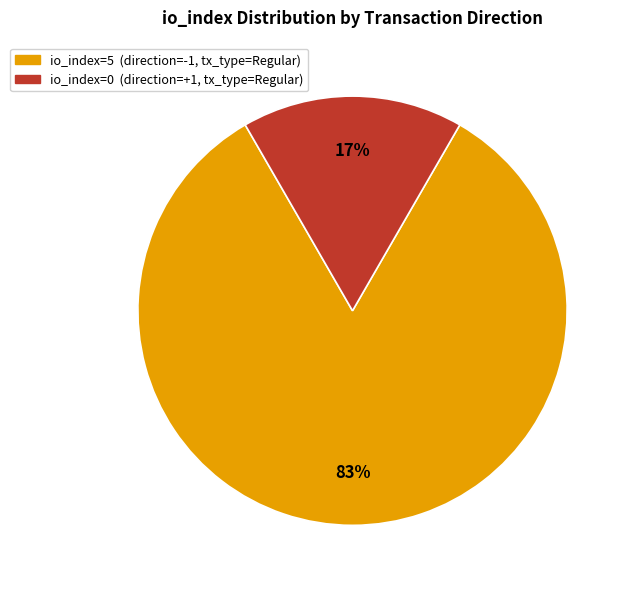

To the nearest percent, what is the average slice percentage?

50%